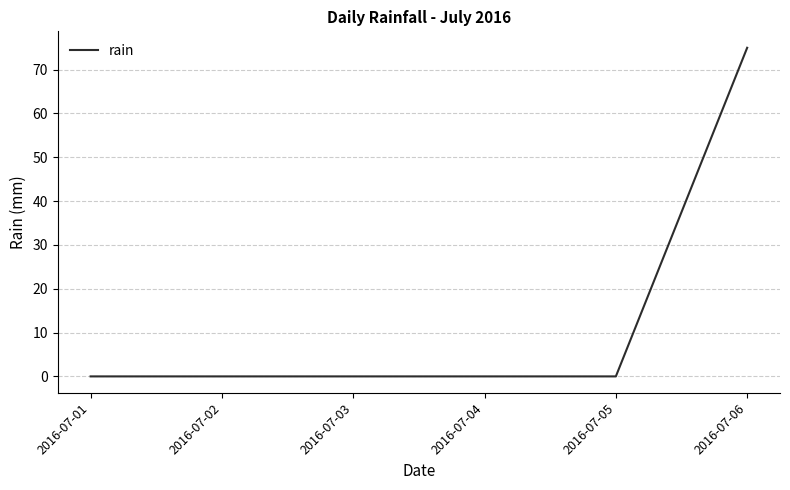

What is the change in value from 2016-07-03 to 2016-07-06?

+75